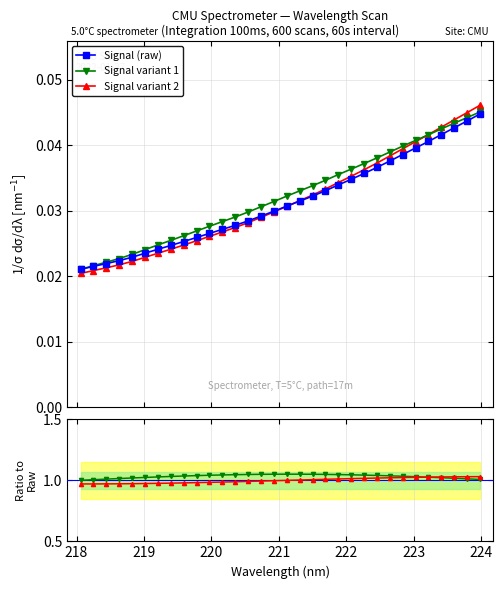

True or false: Variant 2 / Signal has more than 1 points higher than both neighbors.

False